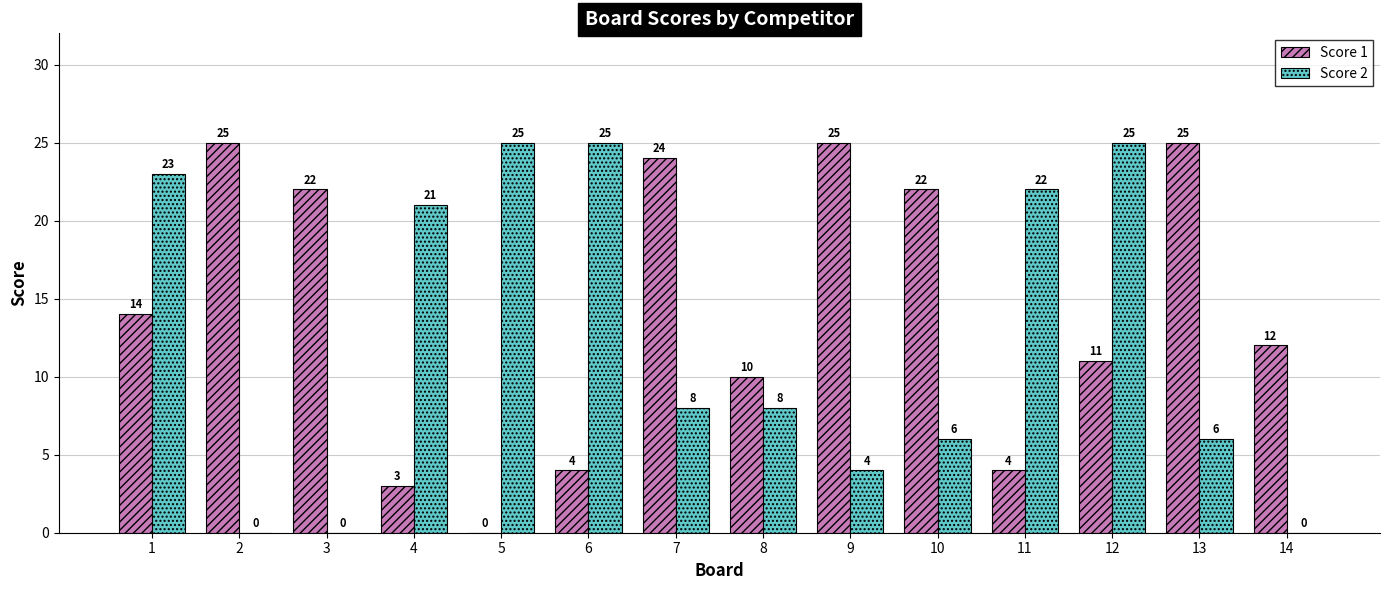

Which series changed the most between 6 and 10?

Score 2